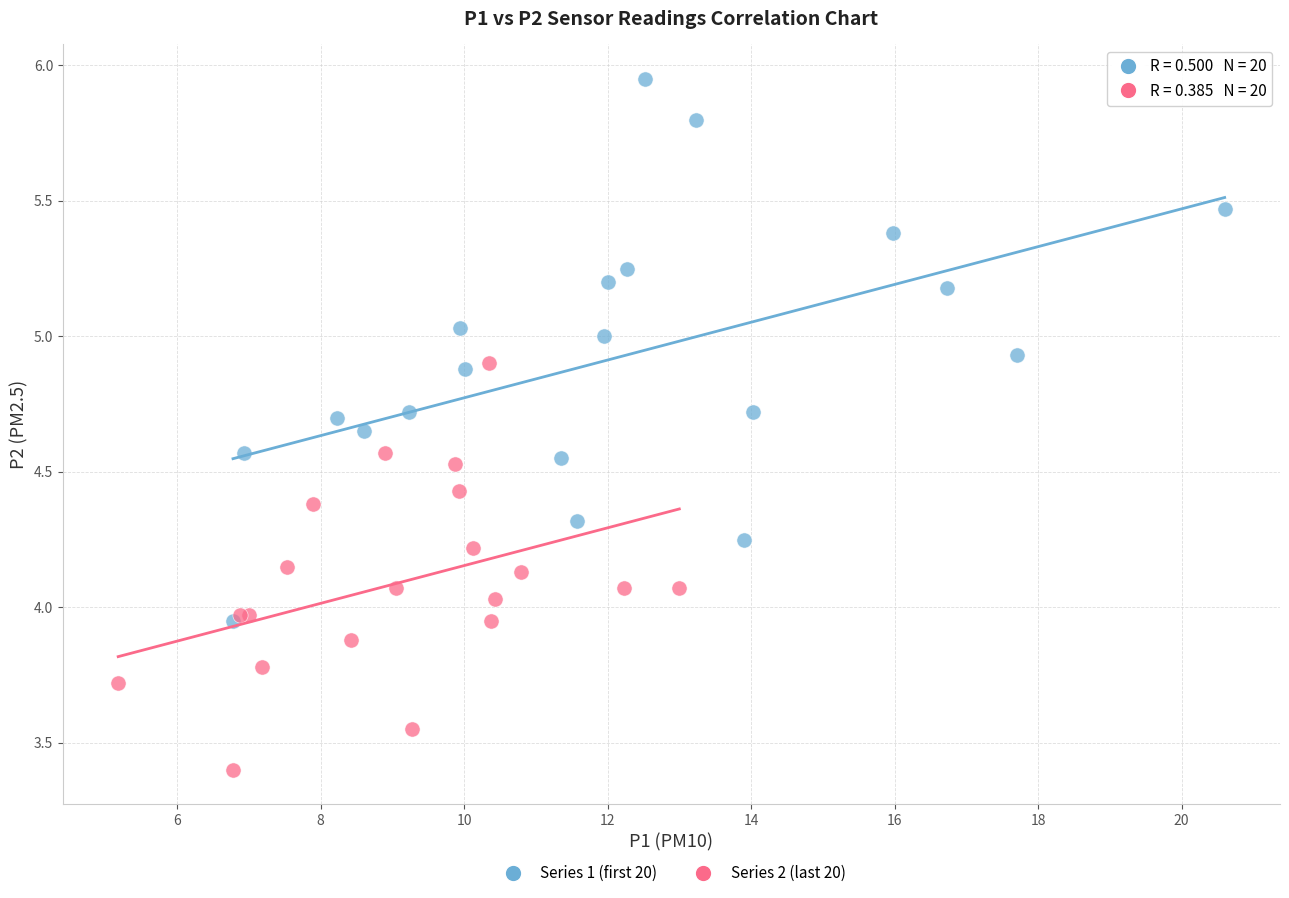

Which series contains the highest Y value?

Series 1 (first 20)